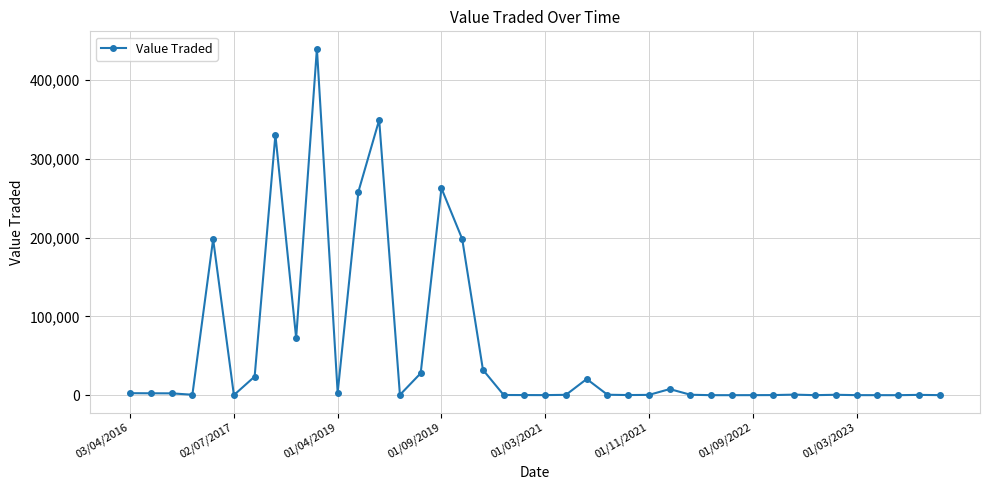

What is the average value?

55941